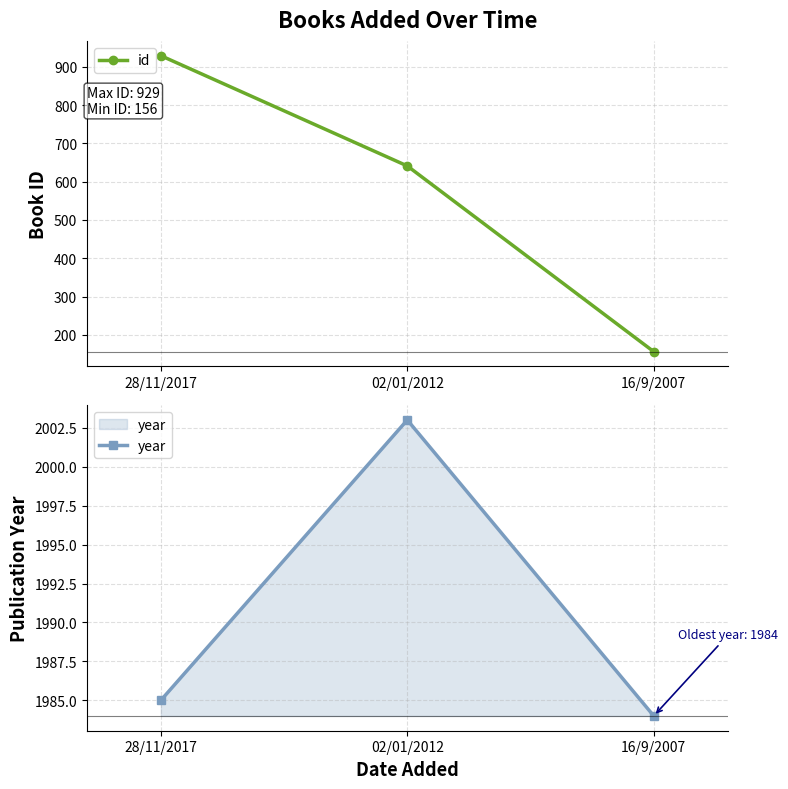

Is it true that year equals 3253 at 02/01/2012?

False